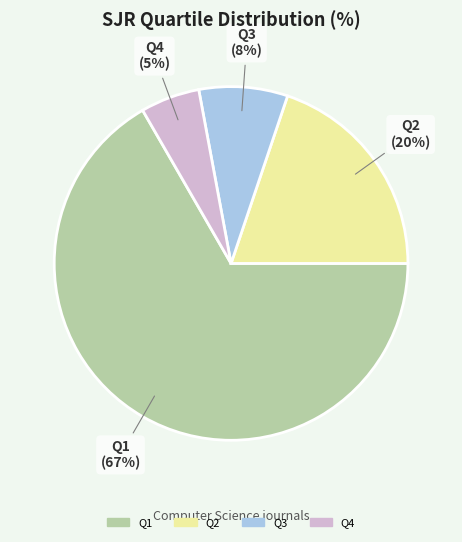

Is the sum of Q2 and Q4 greater than half?

No